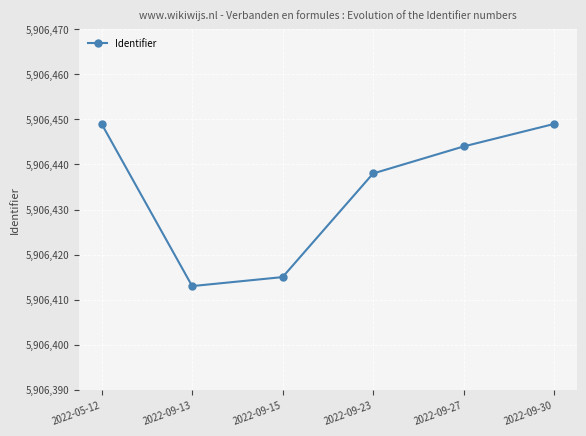

What is the greatest value displayed?

5906449